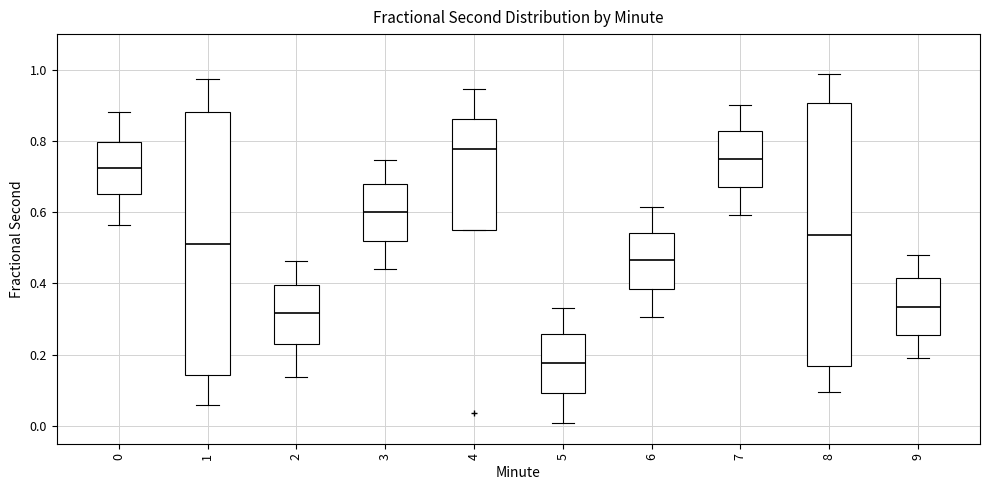

Where is the lower edge of the box at x = 7 on the y-axis? The values are not printed on the chart, so give them approximately, as read against the axis.

0.68